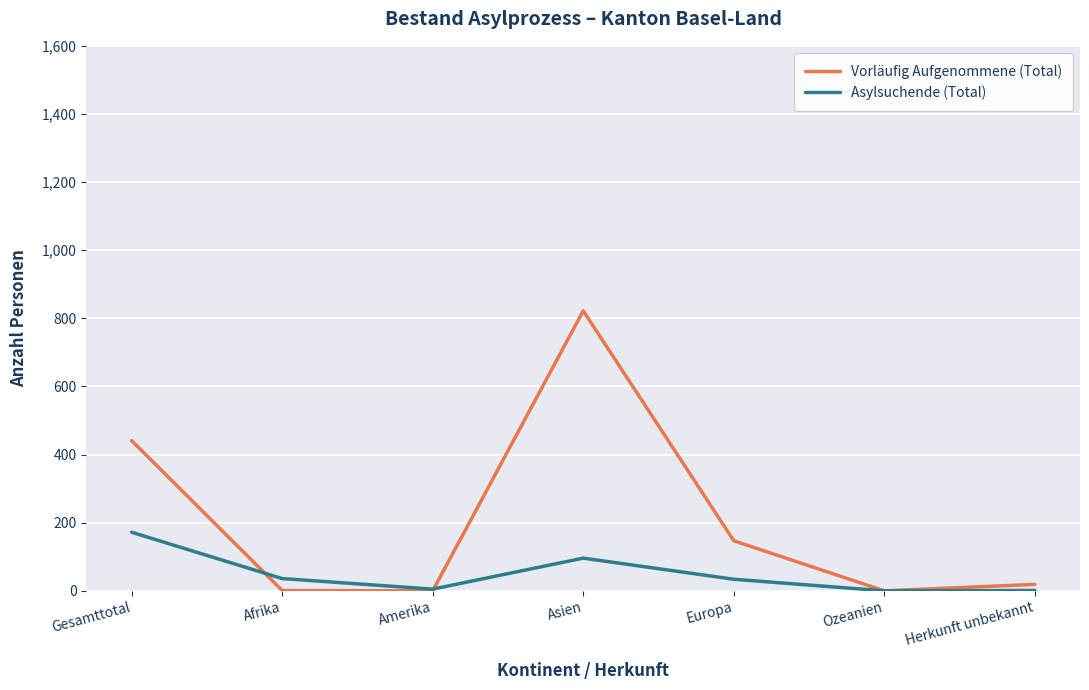

Is the value of Vorläufig Aufgenommene (Total) at Asien greater than the value of Asylsuchende (Total) at Ozeanien?

Yes